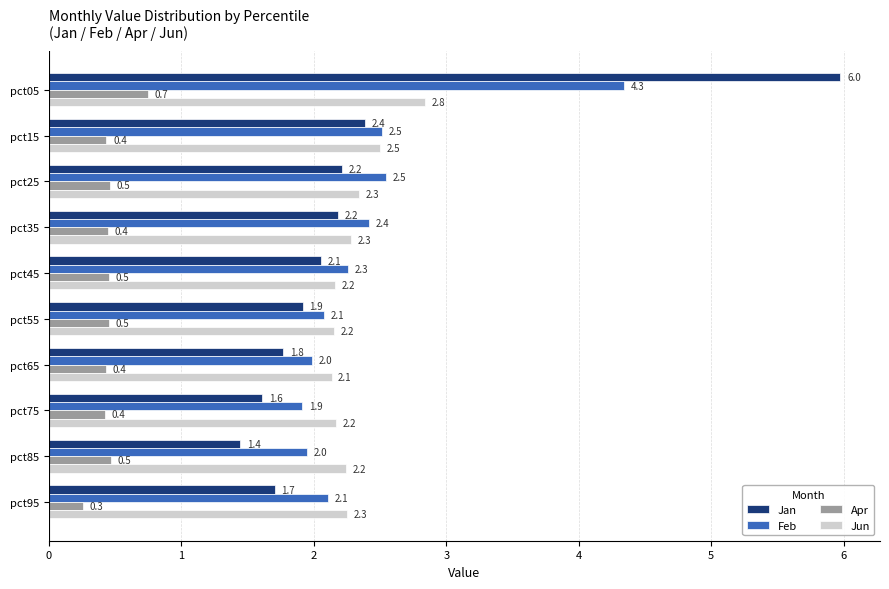

Rank the series by their maximum value, from highest to lowest.

Jan, Feb, Jun, Apr